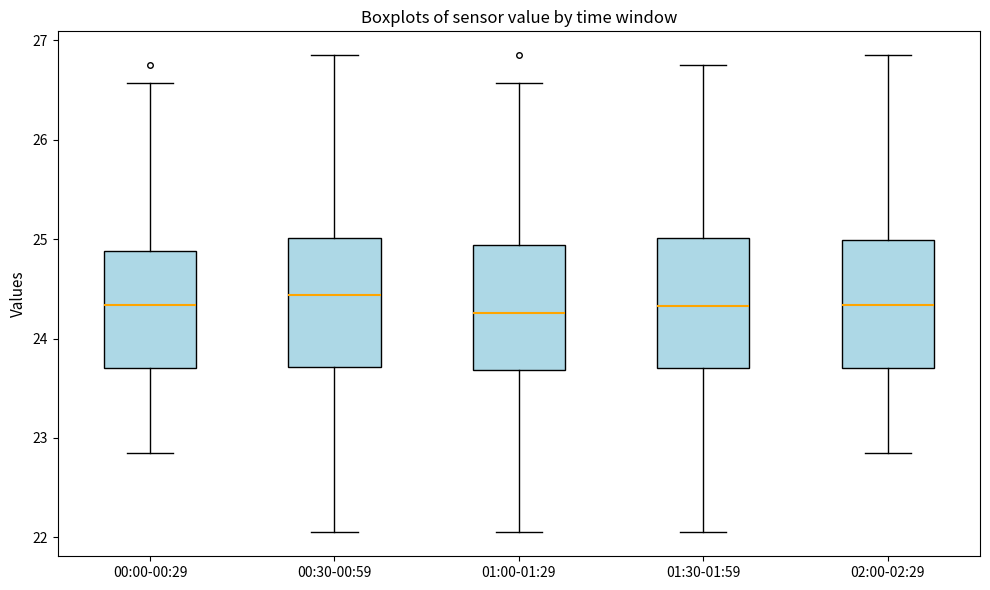

Reading left to right, transcribe this box plot: for each box, give where its median line is, the range the box spans, and where its two whiskers end, as read against the y-axis. The values are not printed on the chart, so give them approximately, as read against the axis.

00:00-00:29: median 24.3, box 23.7 to 24.9, whiskers 22.9 to 26.6
00:30-00:59: median 24.4, box 23.7 to 25.0, whiskers 22.1 to 26.9
01:00-01:29: median 24.3, box 23.7 to 24.9, whiskers 22.1 to 26.6
01:30-01:59: median 24.3, box 23.7 to 25.0, whiskers 22.1 to 26.8
02:00-02:29: median 24.3, box 23.7 to 25.0, whiskers 22.9 to 26.9